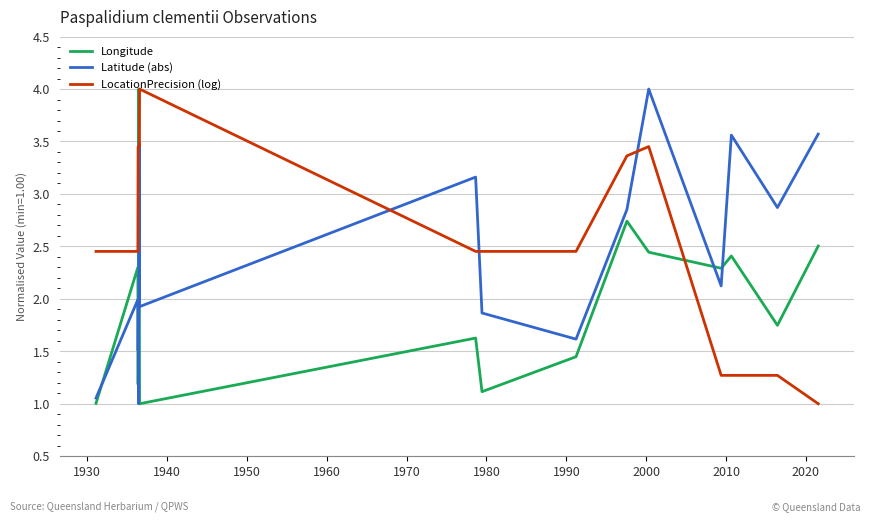

What is the greatest value displayed?

4.0